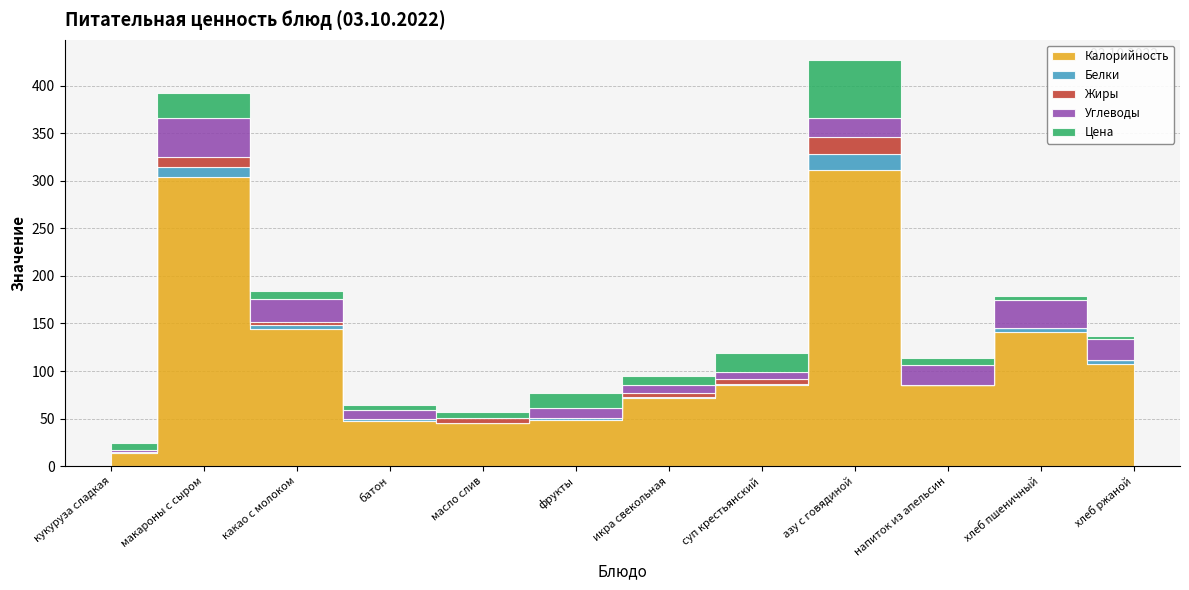

Where does the Жиры series first go above 3?

макароны с сыром